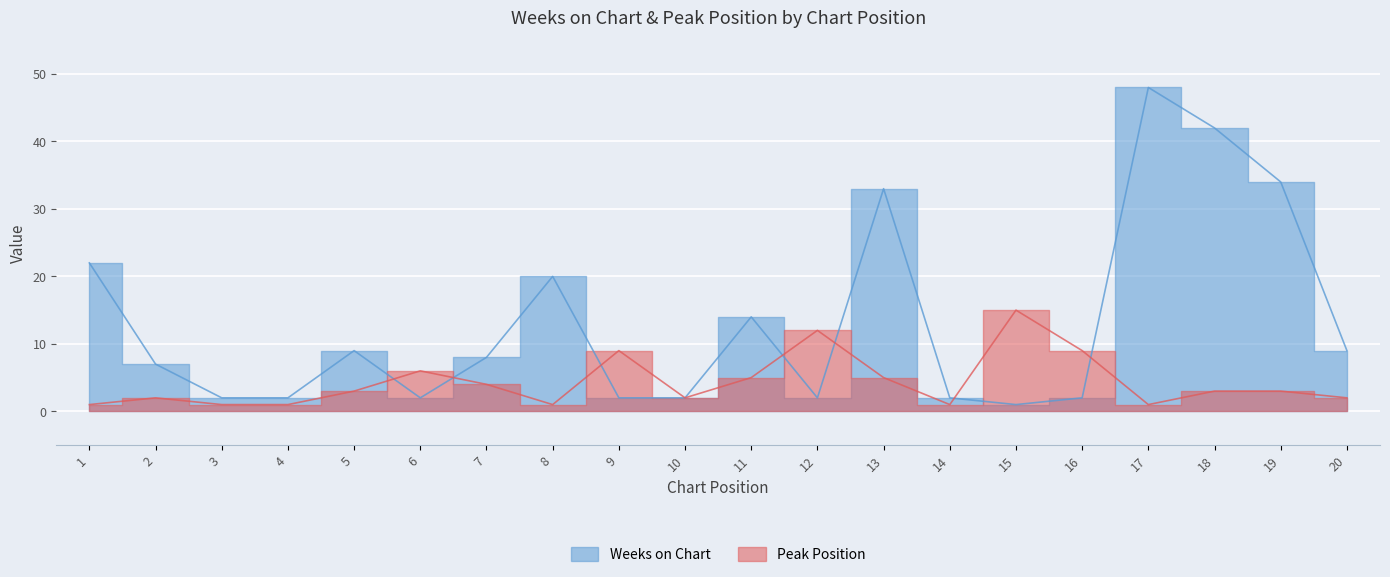

The value of Weeks on Chart at 13 is 33. True or false?

True